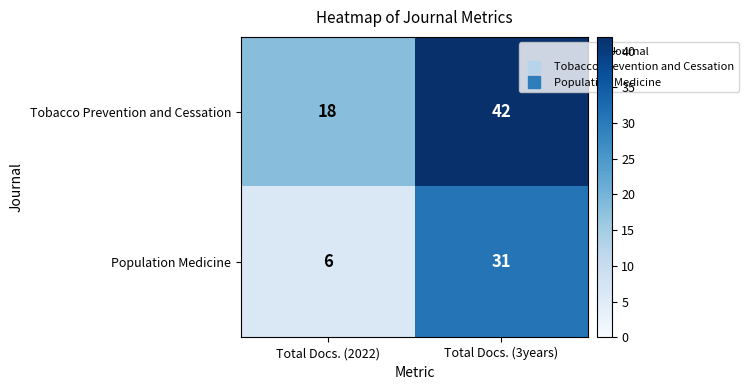

Rank the series at Total Docs. (2022) from highest to lowest value.

Tobacco Prevention and Cessation, Population Medicine